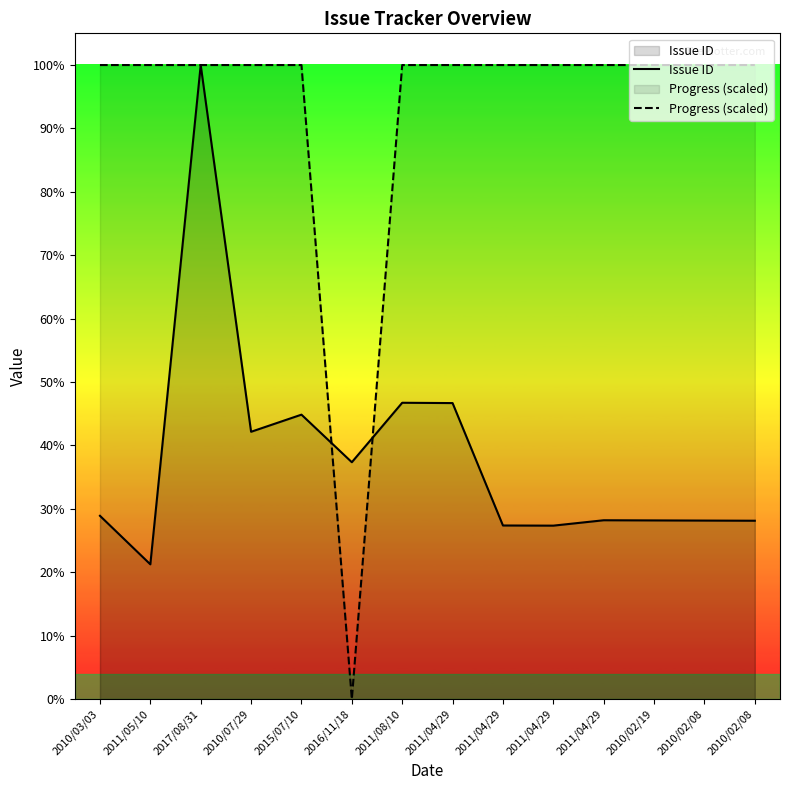

At which category does Progress (scaled) reach its first local valley?

2016/11/18